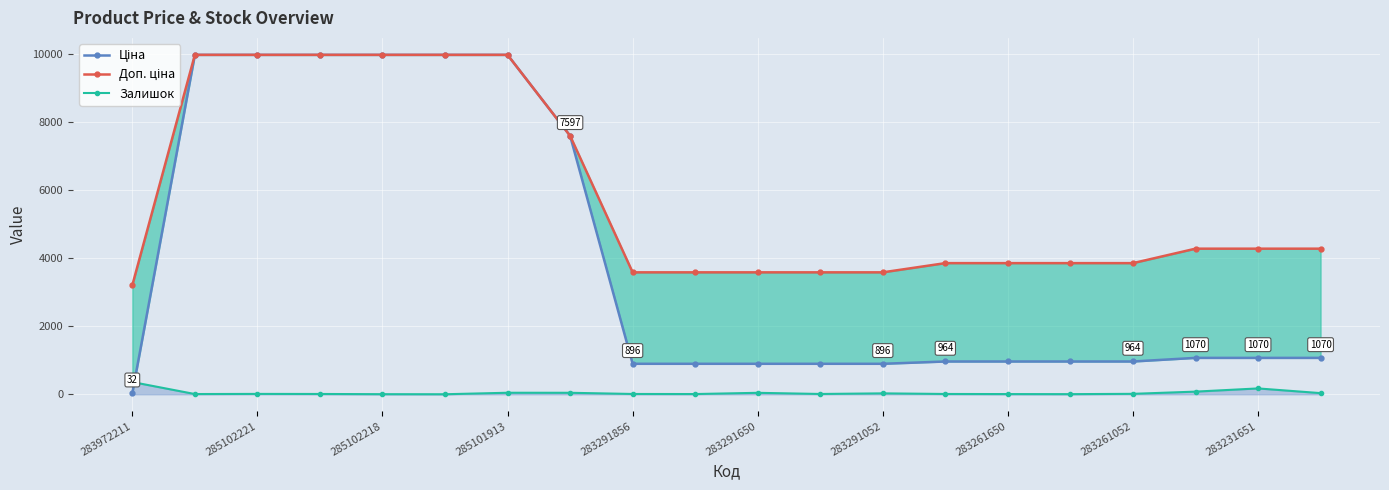

True or false: Залишок has a value of 13 at 283261052.

True